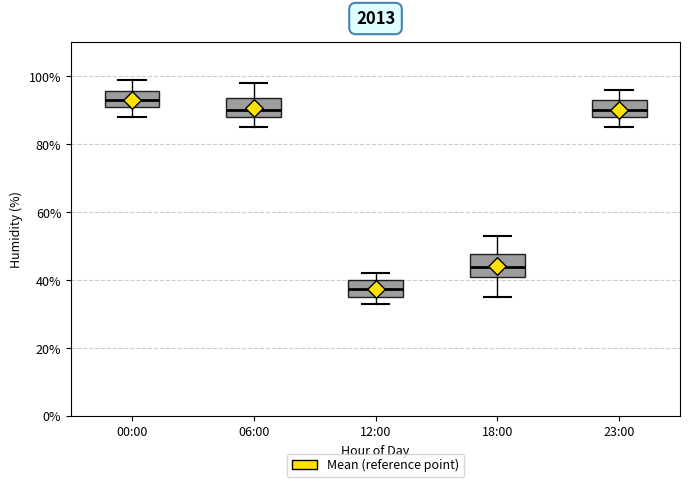

Reading left to right, read every box against the y-axis: the position of its median line, the range the box covers, and the ends of its whiskers. The values are not printed on the chart, so give them approximately, as read against the axis.

00:00: median 94, box 92 to 96, whiskers 88 to 100
06:00: median 90, box 88 to 94, whiskers 86 to 98
12:00: median 38, box 36 to 40, whiskers 34 to 42
18:00: median 44, box 42 to 48, whiskers 36 to 54
23:00: median 90, box 88 to 94, whiskers 86 to 96